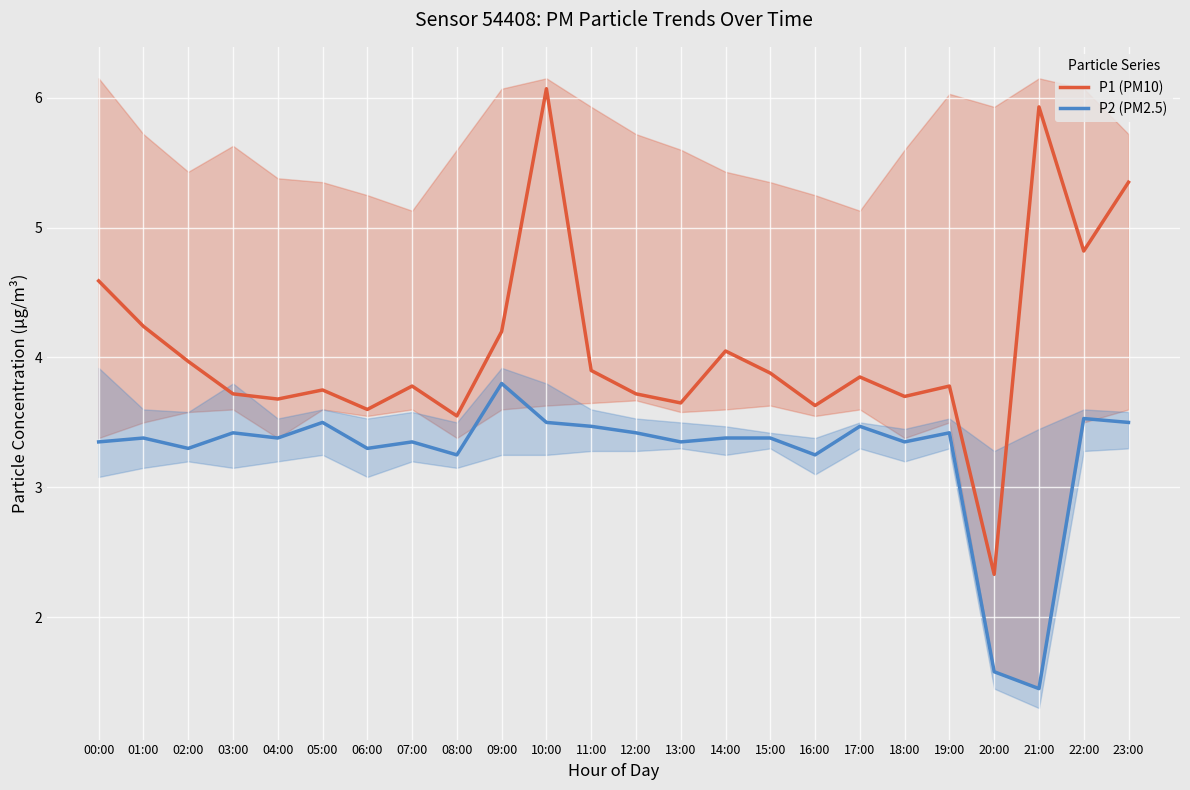

Which series has the widest spread of values?

P1 (PM10)